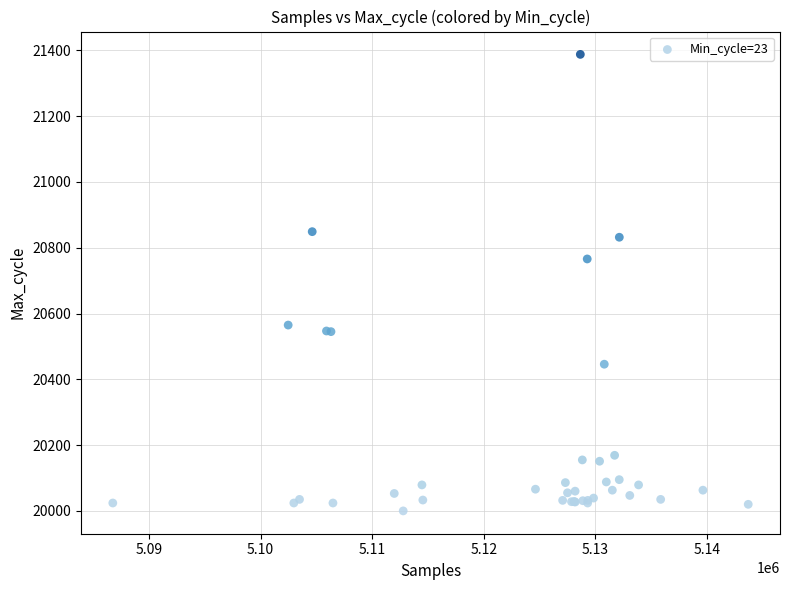

What Y value in the scatter plot is closest to 20694?

20766